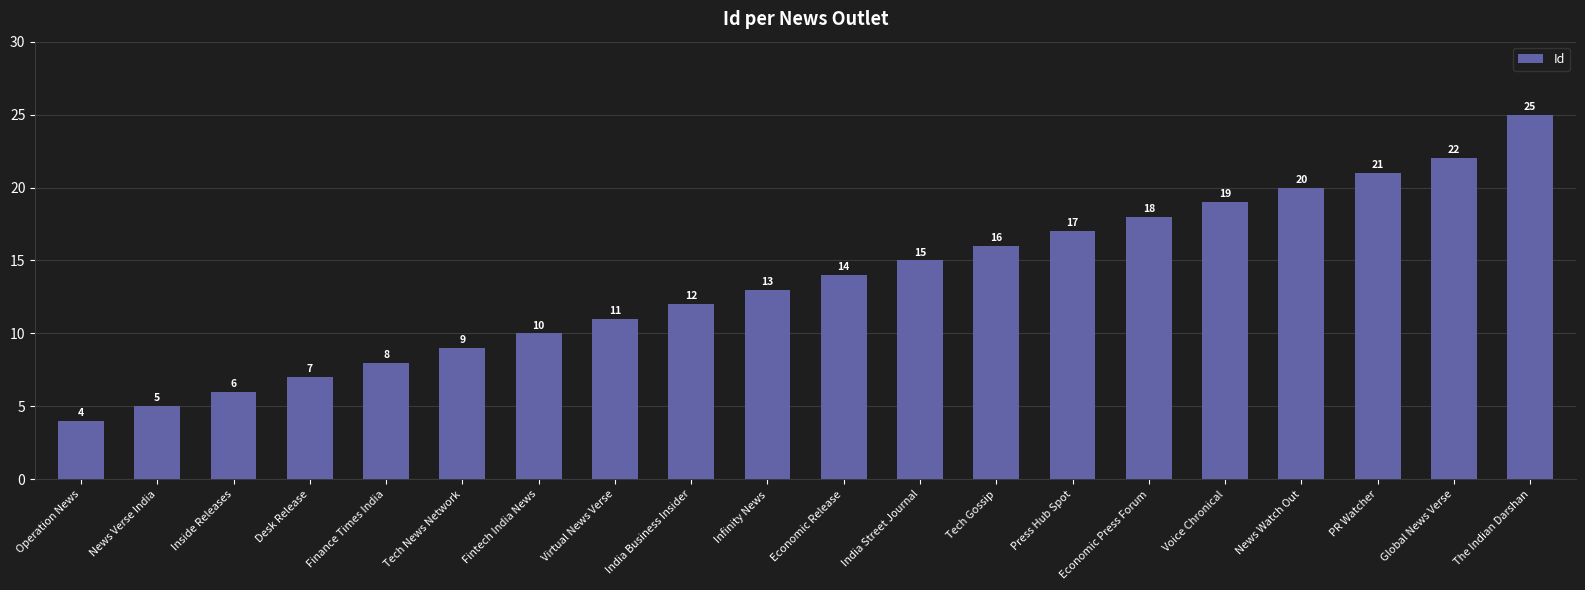

How many data points are less than 14?

10